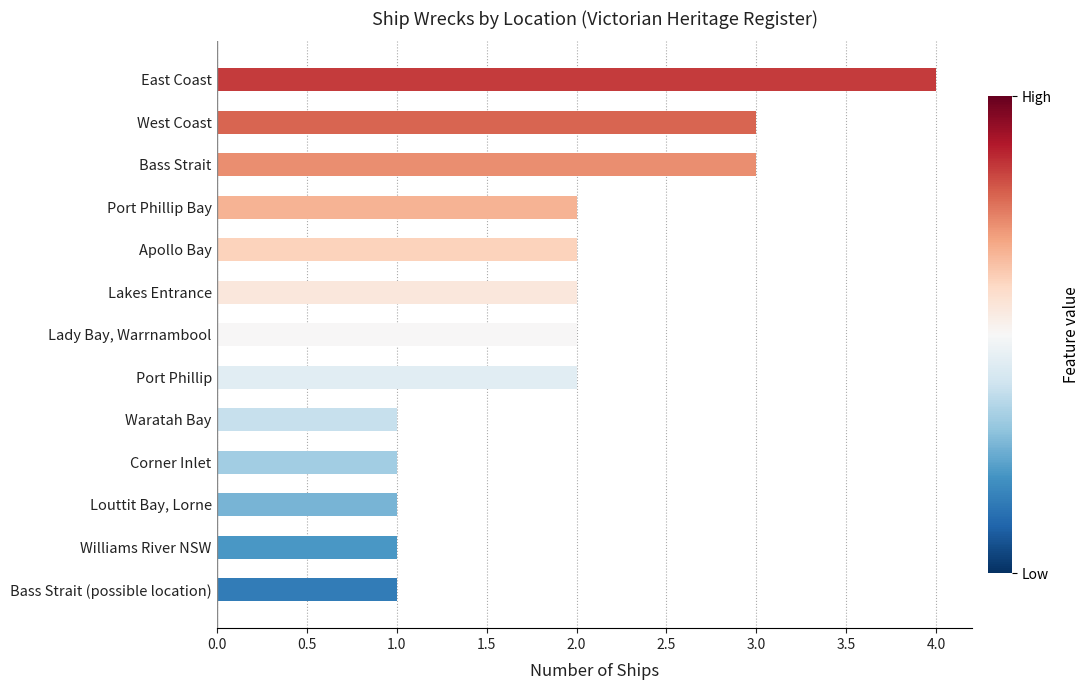

What is the change in value from Bass Strait to East Coast?

+1